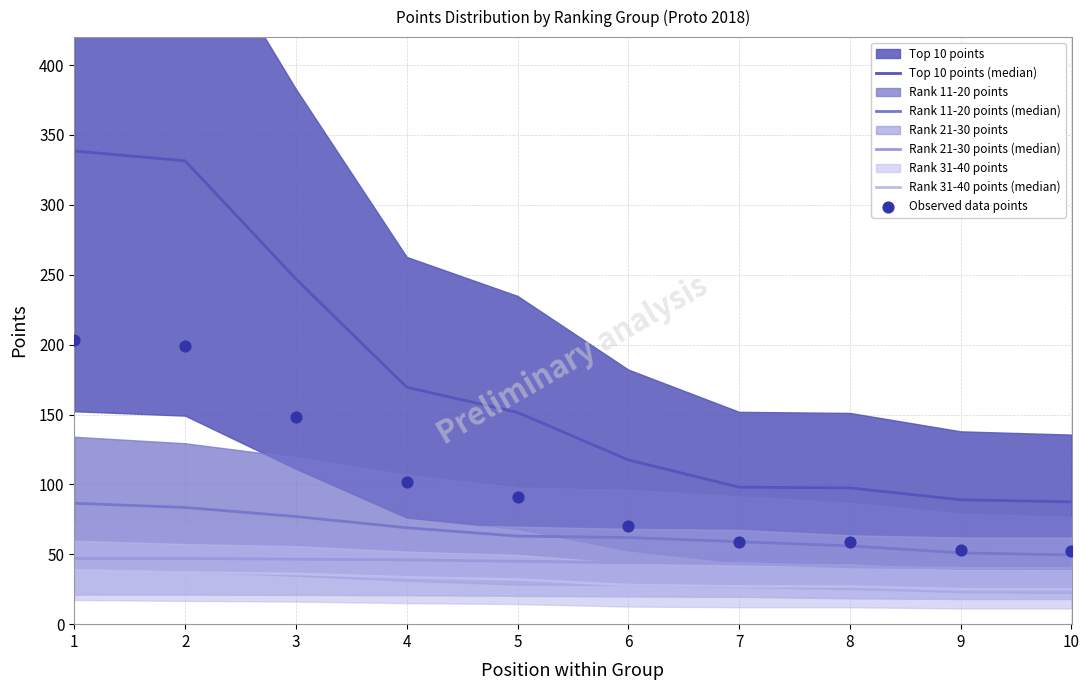

Is the value of Observed data points at 4 greater than the value of Rank 21-30 points (median) at 8?

Yes